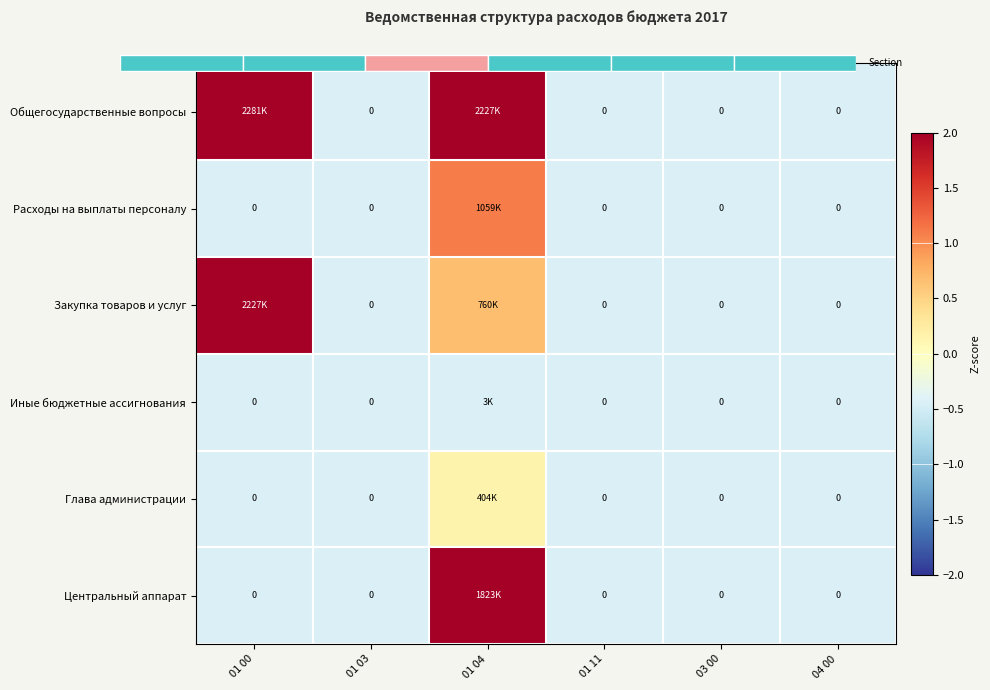

At which label does Расходы на выплаты персоналу reach its peak?

01 04